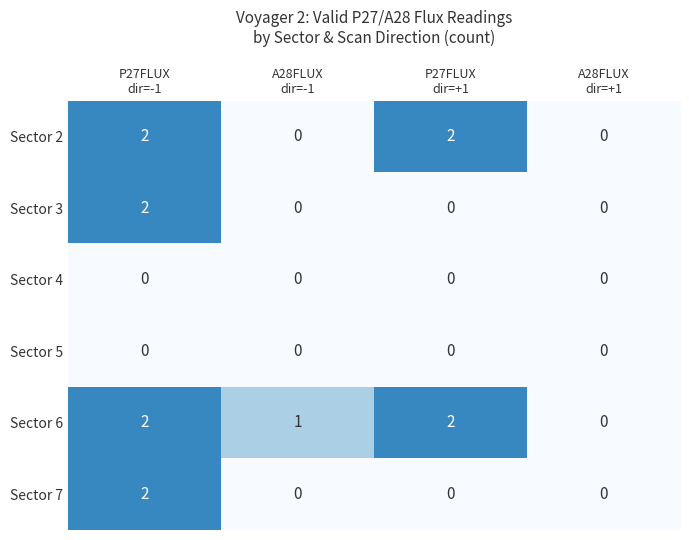

Count the Sector 7 values in the range 0 to 2.

4